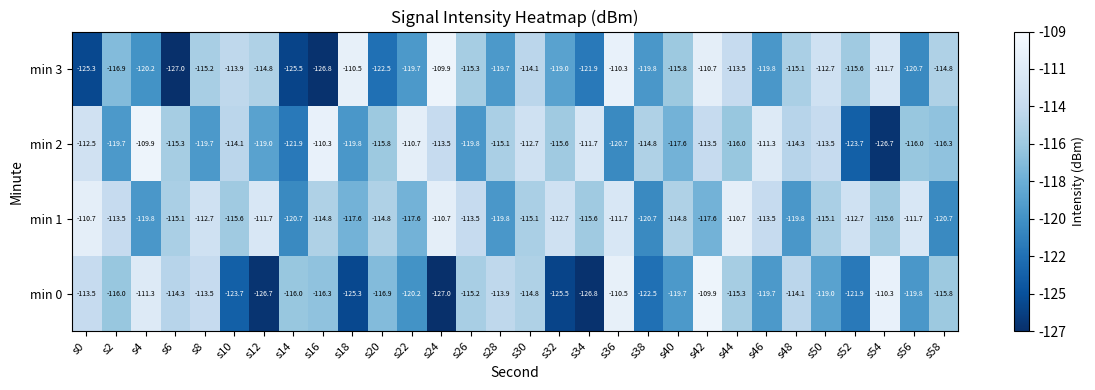

What is the total value across all series at s26?

-463.8